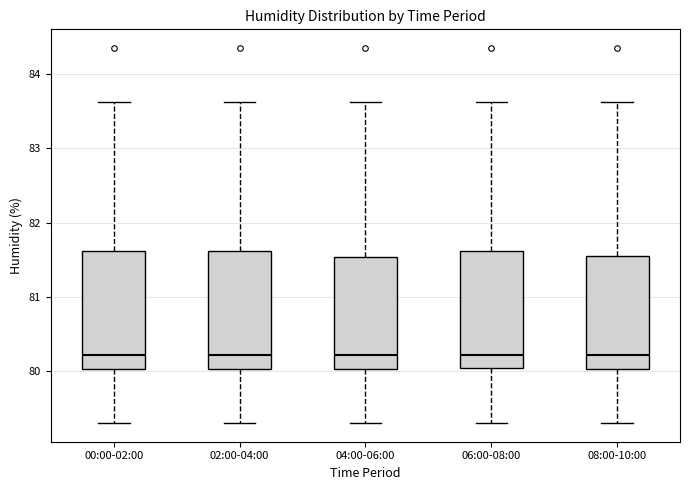

Where does the upper whisker of the box for 00:00-02:00 end on the y-axis? The values are not printed on the chart, so give them approximately, as read against the axis.

83.6